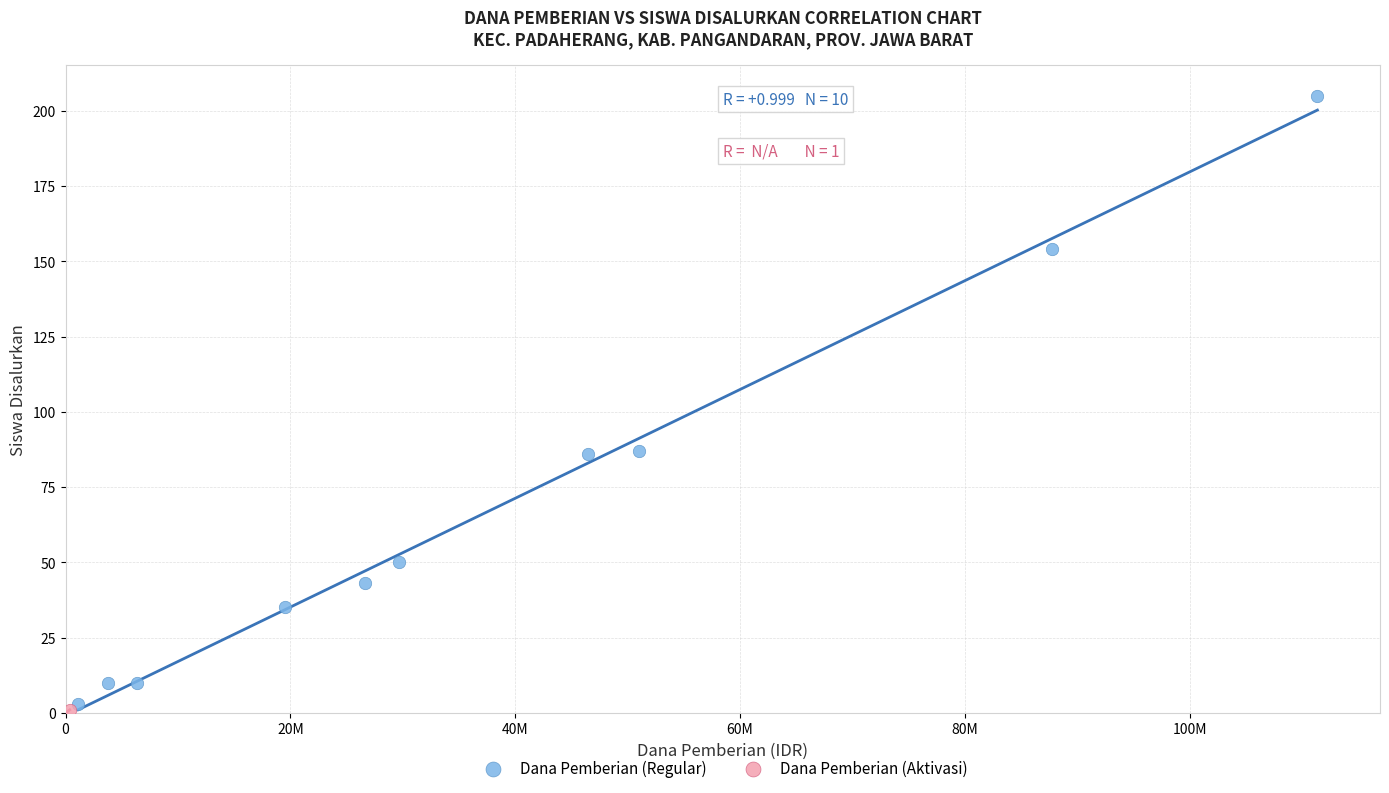

What are all the series names shown in the legend?

Dana Pemberian (Regular), Dana Pemberian (Aktivasi)